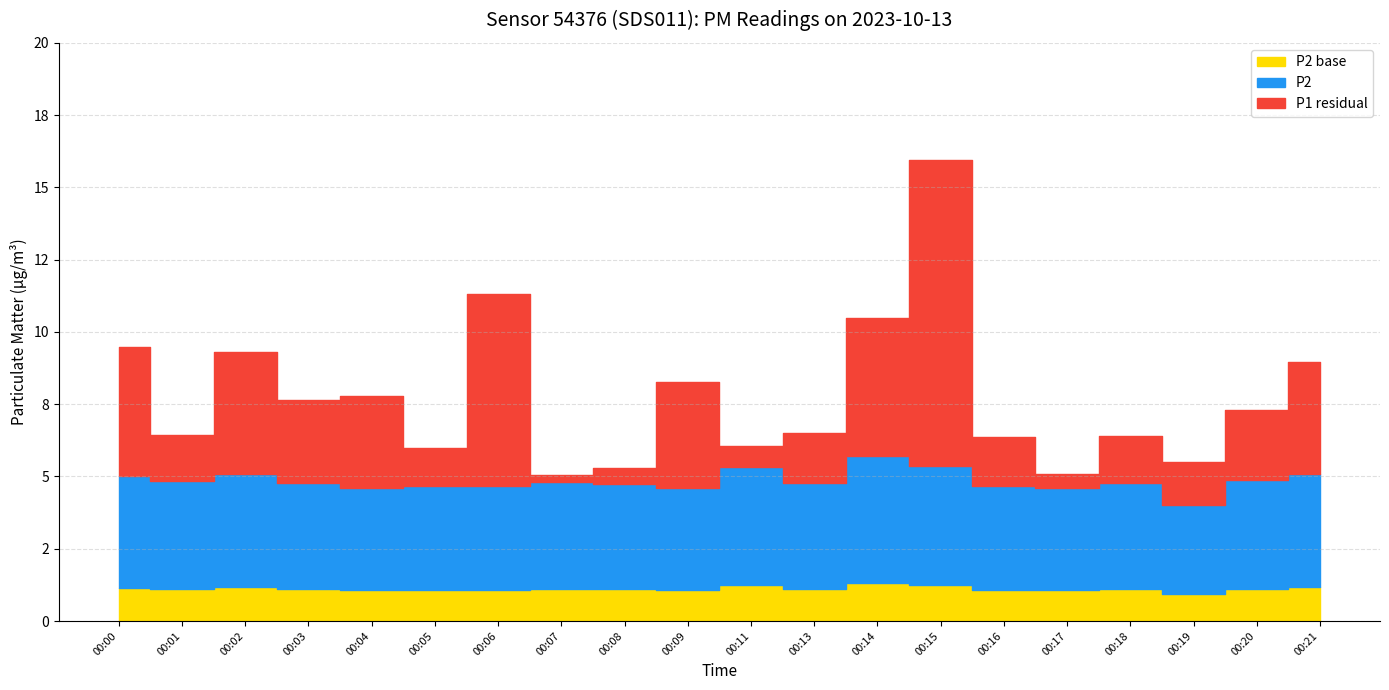

True or false: P1 has more than 1 interior local peaks.

True